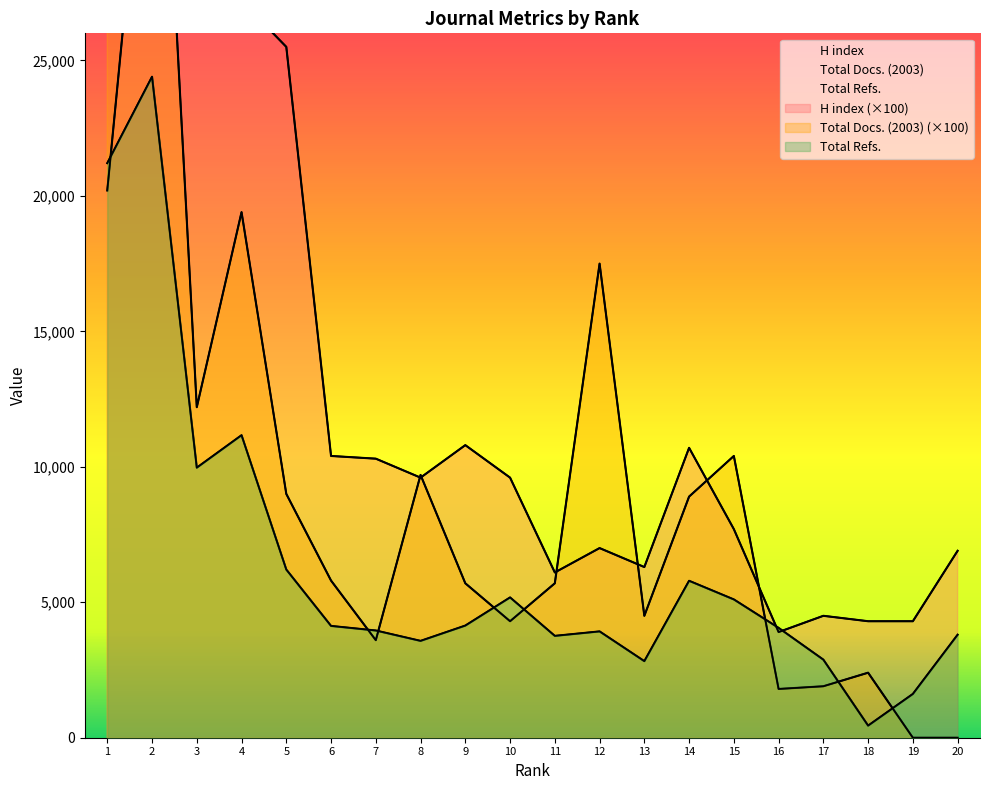

What is the difference between the highest and lowest values at 16?

2254